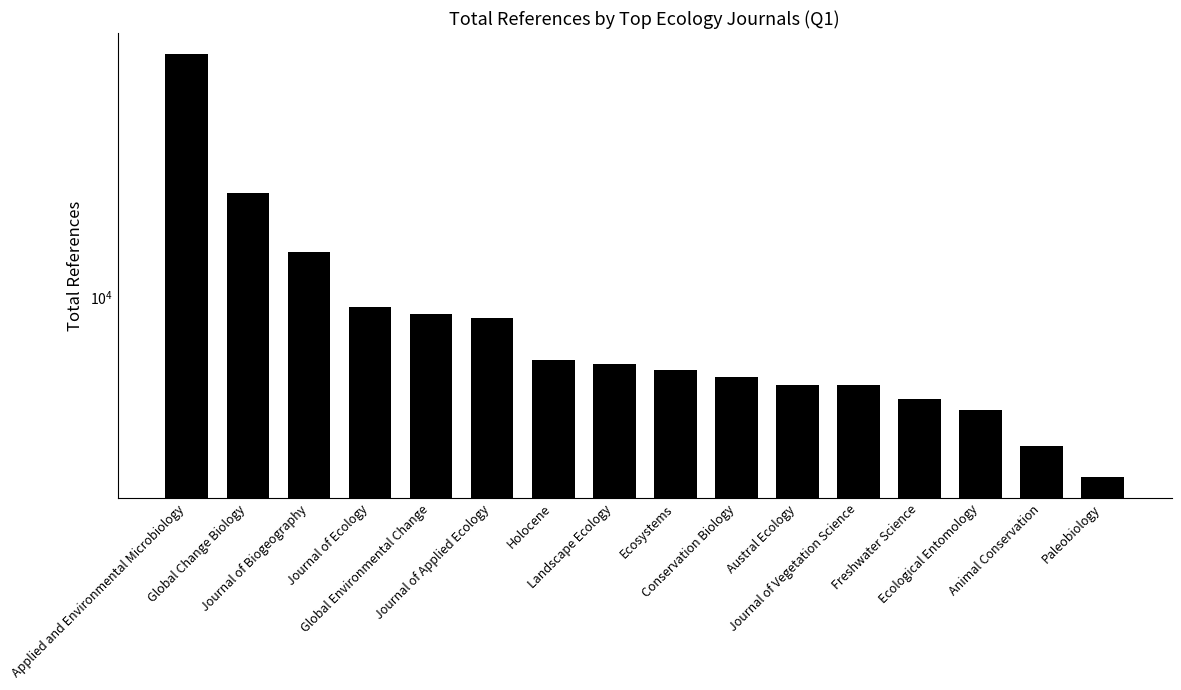

The chart shows a value of 9367 at Journal of Ecology. True or false?

True